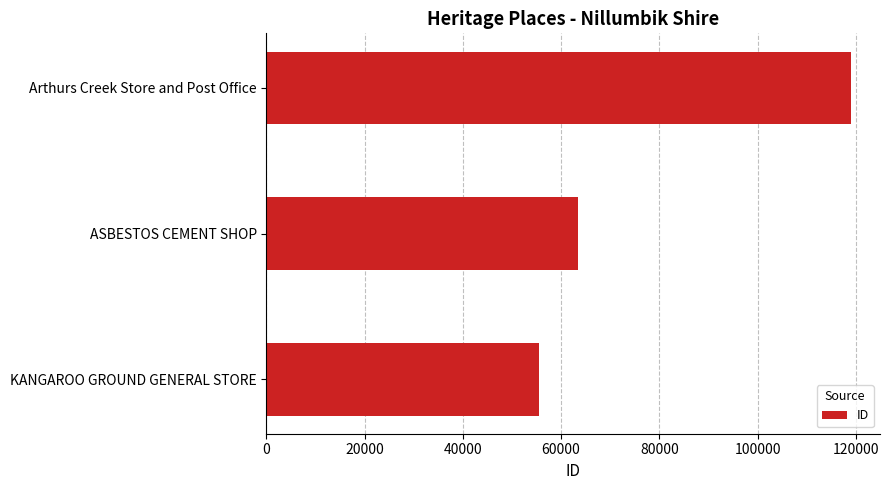

Is it true that the value at ASBESTOS CEMENT SHOP is 63460?

True